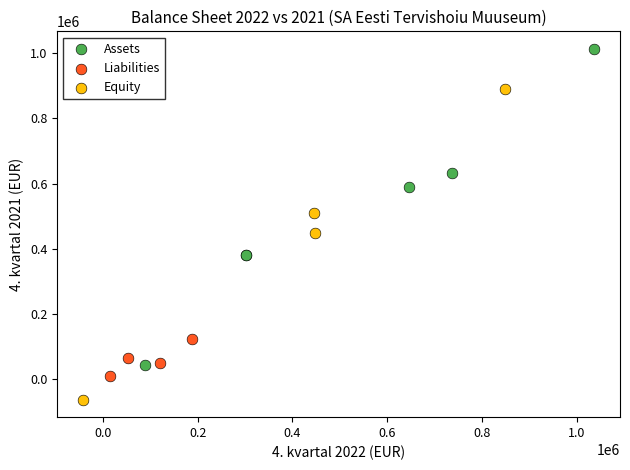

Which series contains the highest Y value?

Assets